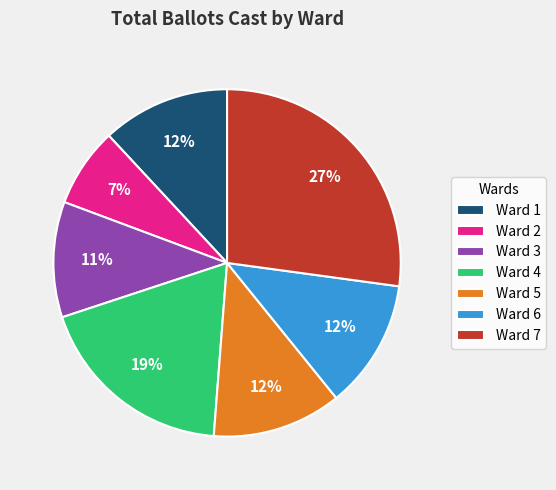

Is the sum of Ward 5 and Ward 6 greater than half?

No